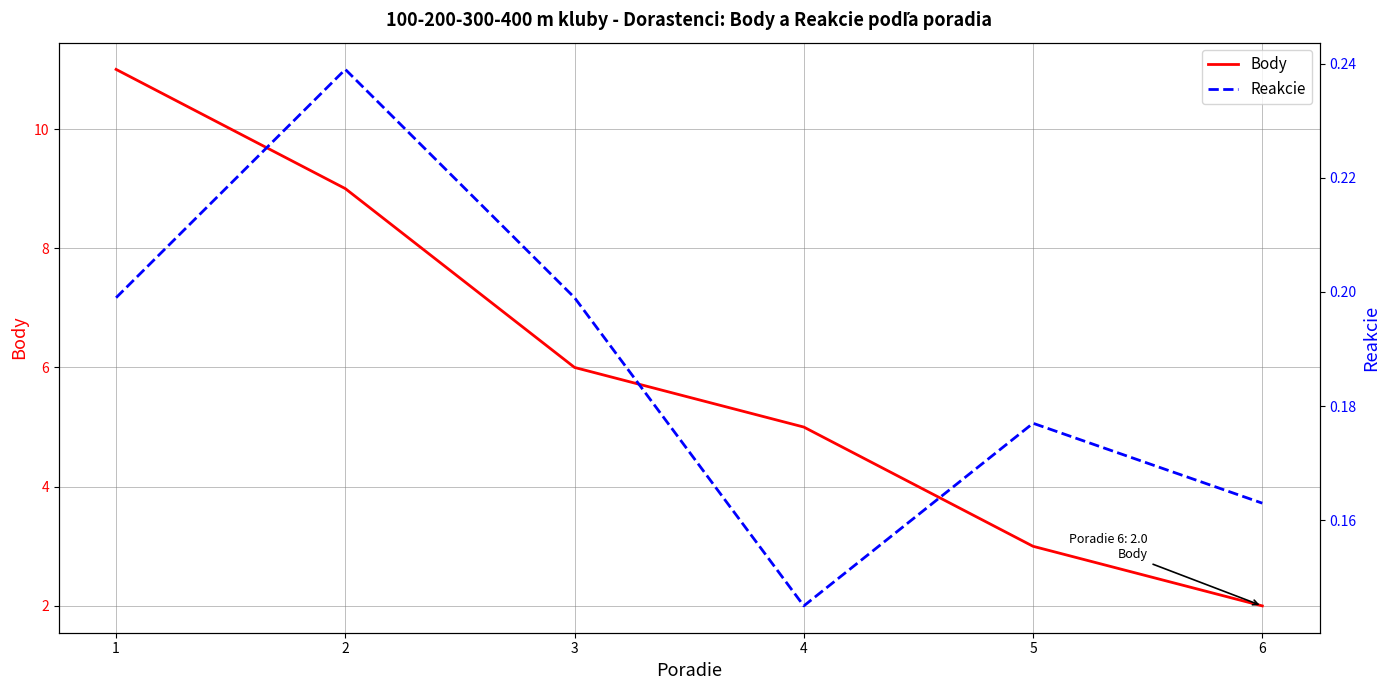

What is the difference between the maximum and minimum values in the Body series?

9